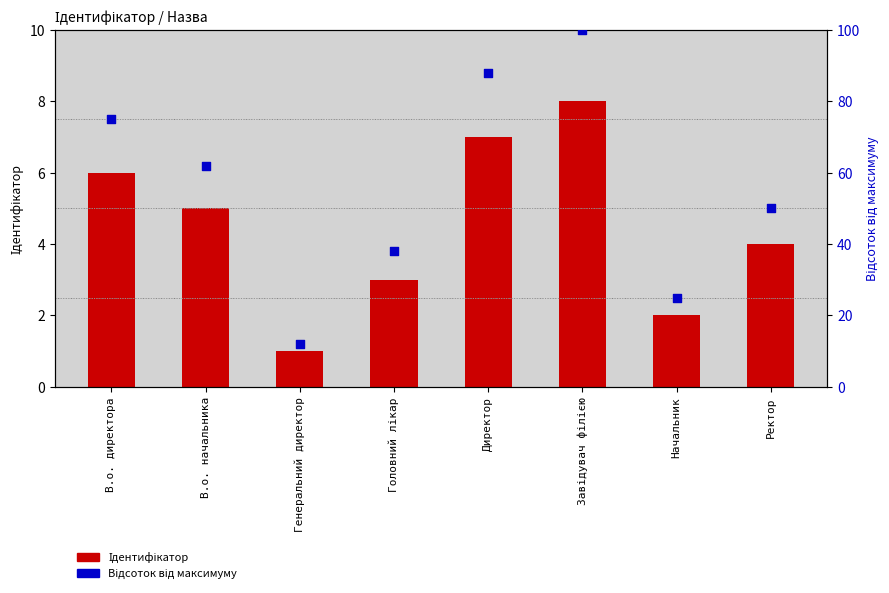

At which category is the sum across all series the highest?

Завідувач філією